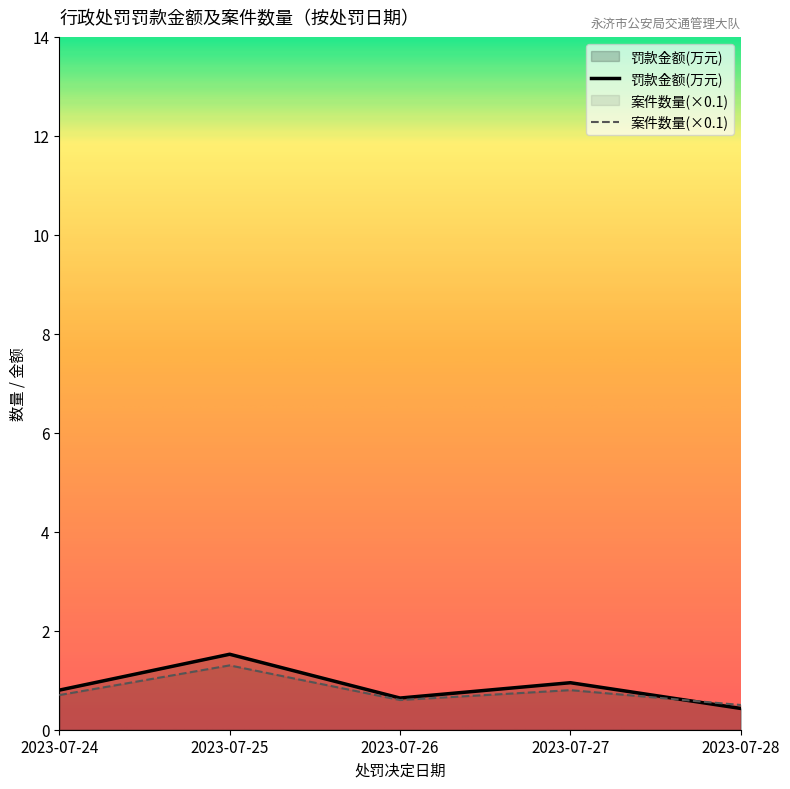

At how many categories does at least one series exceed 0?

5